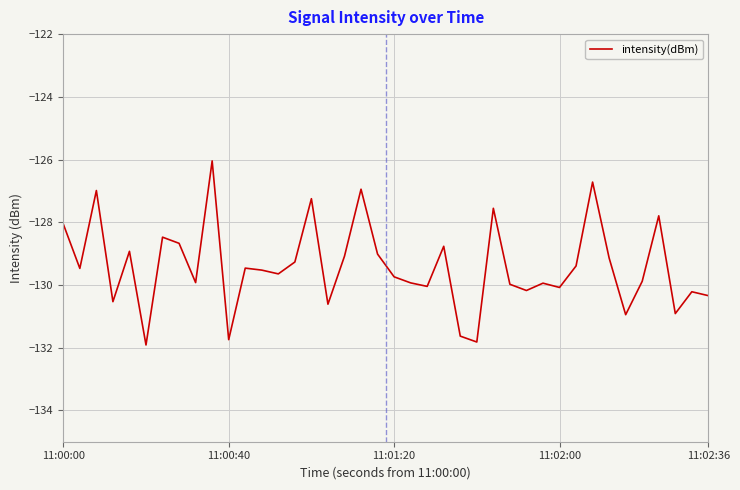

How many interior local peaks (higher than both neighbors) does the data have?

13